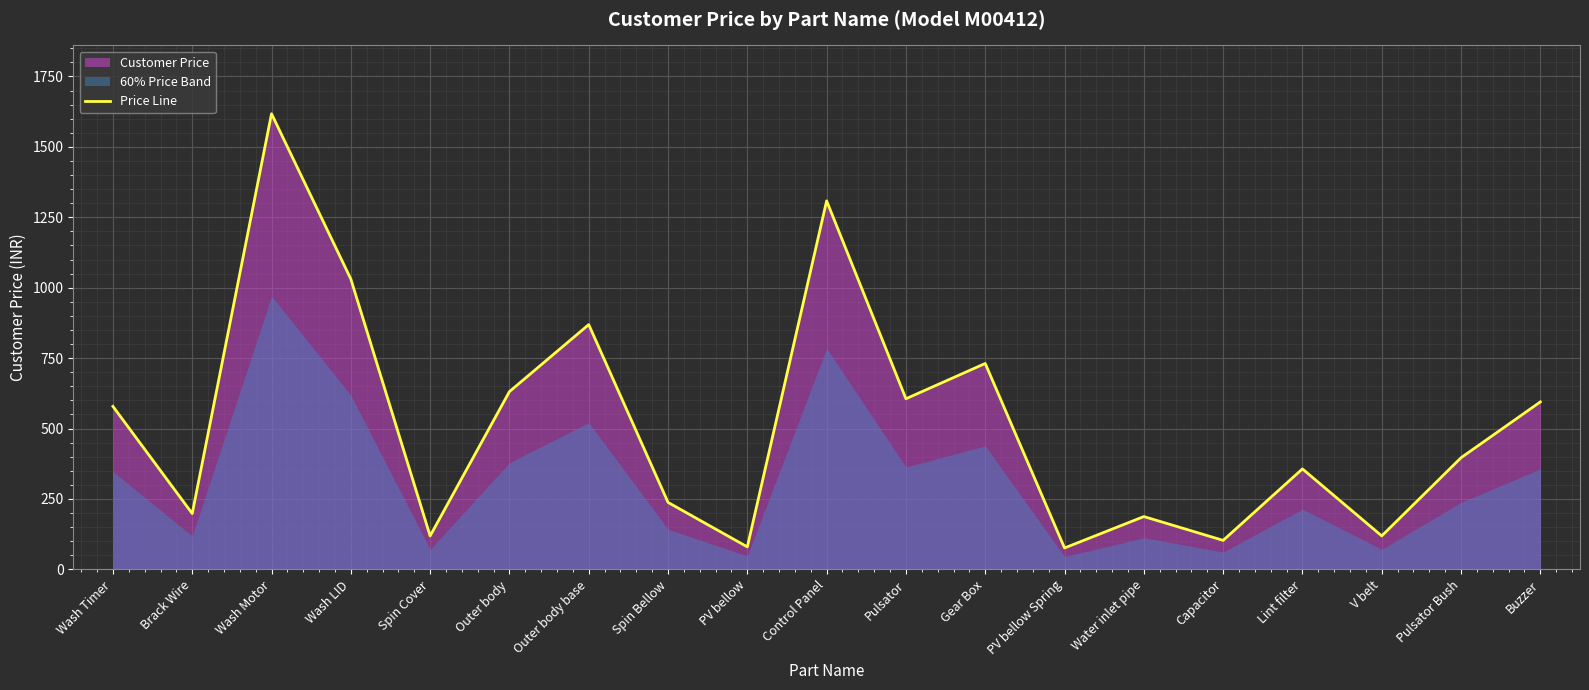

Rank the categories by value from lowest to highest.

PV bellow Spring, PV bellow, Capacitor, Spin Cover, V belt, Water inlet pipe, Brack Wire, Spin Bellow, Lint filter, Pulsator Bush, Wash Timer, Buzzer, Pulsator, Outer body, Gear Box, Outer body base, Wash LID, Control Panel, Wash Motor